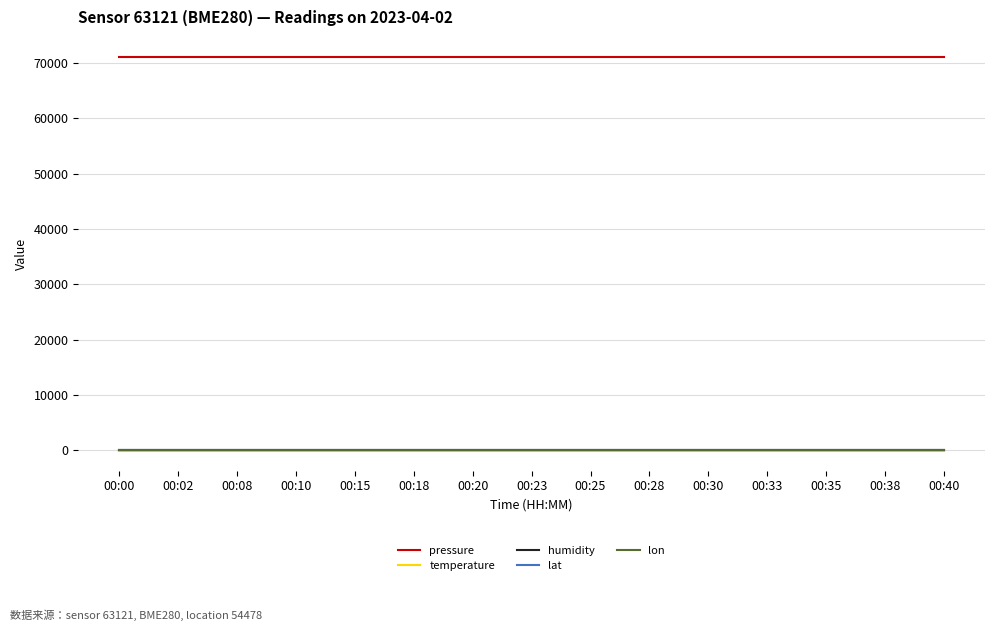

What is the greatest value displayed?

71151.2